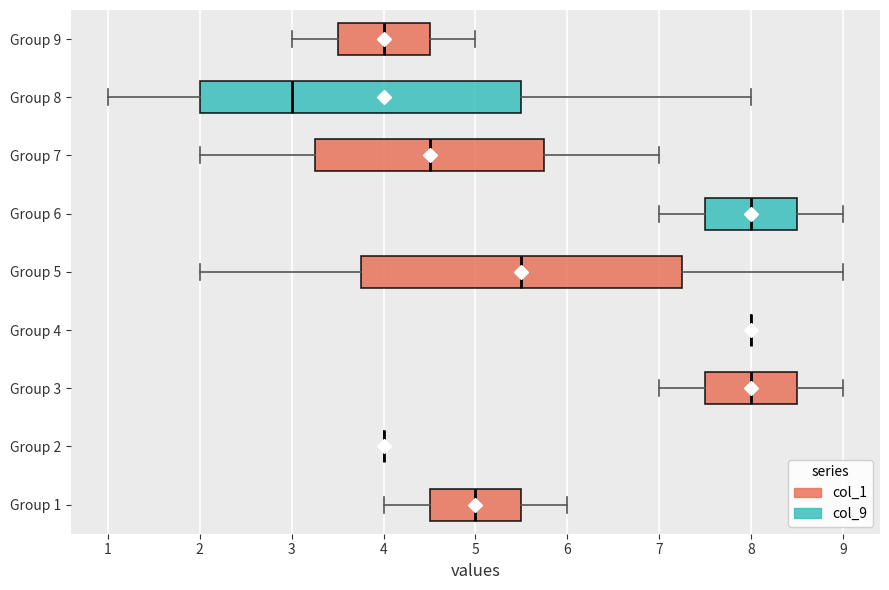

Reading bottom to top, transcribe this box plot: for each box, give where its median line is, the range the box spans, and where its two whiskers end, as read against the x-axis. The values are not printed on the chart, so give them approximately, as read against the axis.

Group 1: median 5.0, box 4.5 to 5.5, whiskers 4.0 to 6.0
Group 2: box collapsed to a line at 4.0, whiskers 4.0 to 4.0
Group 3: median 8.0, box 7.5 to 8.5, whiskers 7.0 to 9.0
Group 4: box collapsed to a line at 8.0, whiskers 8.0 to 8.0
Group 5: median 5.5, box 3.8 to 7.3, whiskers 2.0 to 9.0
Group 6: median 8.0, box 7.5 to 8.5, whiskers 7.0 to 9.0
Group 7: median 4.5, box 3.3 to 5.8, whiskers 2.0 to 7.0
Group 8: median 3.0, box 2.0 to 5.5, whiskers 1.0 to 8.0
Group 9: median 4.0, box 3.5 to 4.5, whiskers 3.0 to 5.0